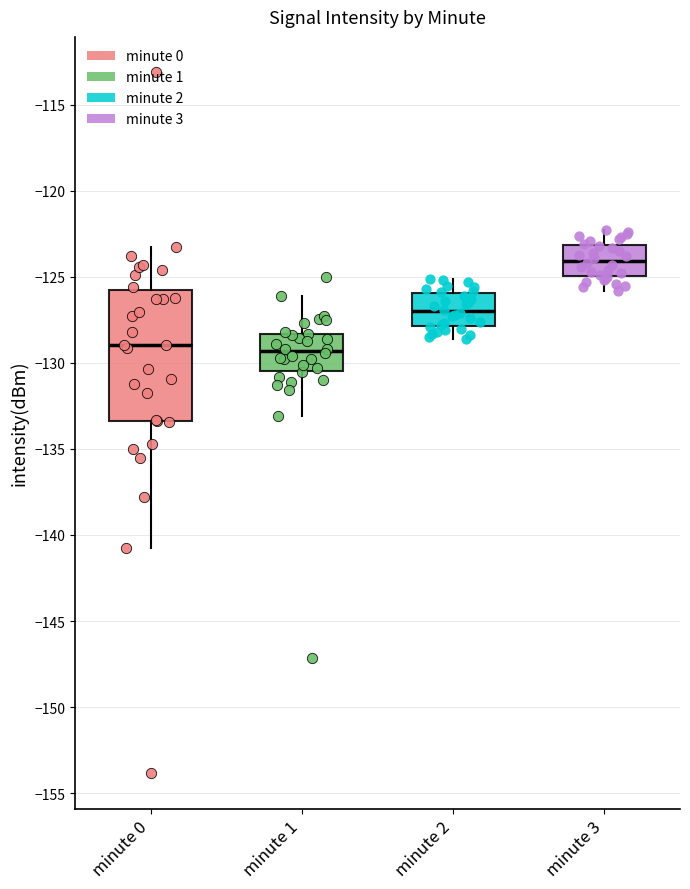

Which box has the highest median line?

minute 3